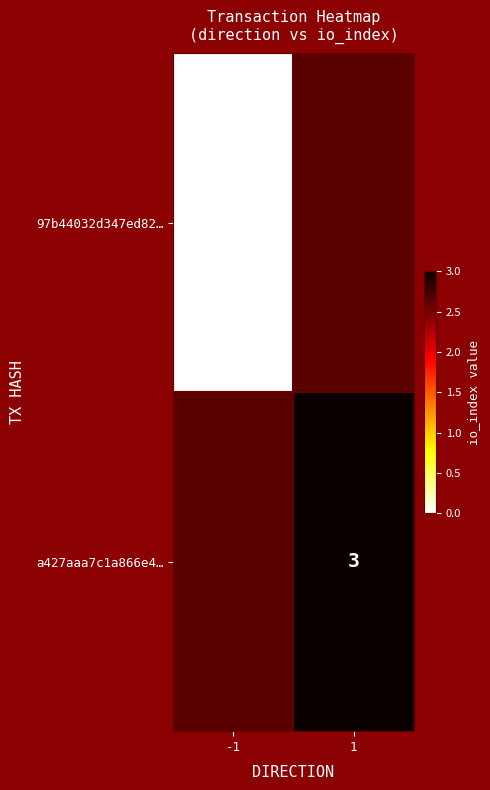

Is it true that a427aaa7c1a866e4… equals 5 at 1?

False